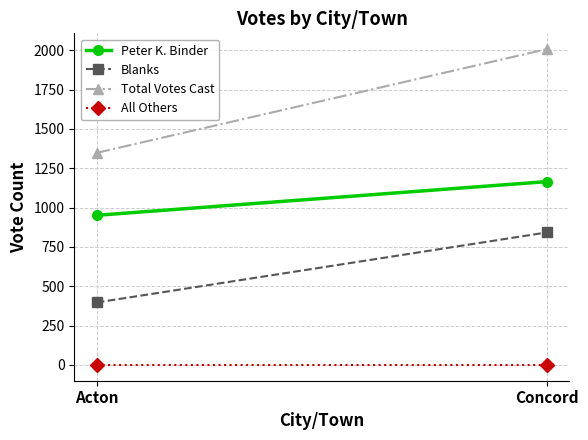

Is the value of Blanks at Concord greater than the value of Total Votes Cast at Acton?

No